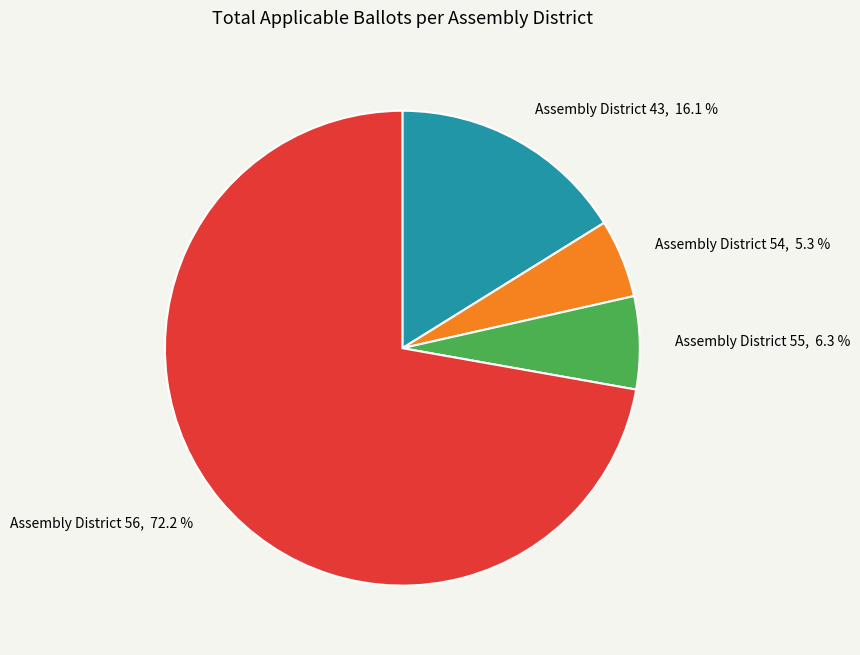

How many segments does this pie chart have?

4